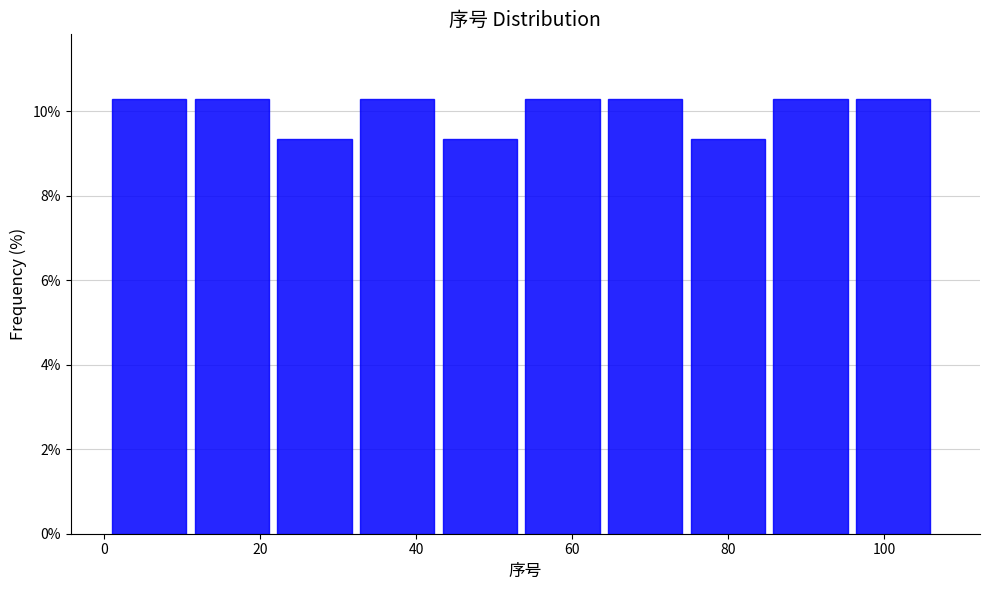

Reading left to right, list every bar in this chart as the range it spans on the x-axis followed by its height. Neither the bar edges nor the heights are printed on the chart, so give them approximately, as read against the axes.

1.0 to 11.6: 10.2
11.6 to 22.2: 10.2
22.2 to 32.8: 9.4
32.8 to 43.4: 10.2
43.4 to 54.0: 9.4
54.0 to 64.6: 10.2
64.6 to 75.2: 10.2
75.2 to 85.8: 9.4
85.8 to 96.4: 10.2
96.4 to 107.0: 10.2